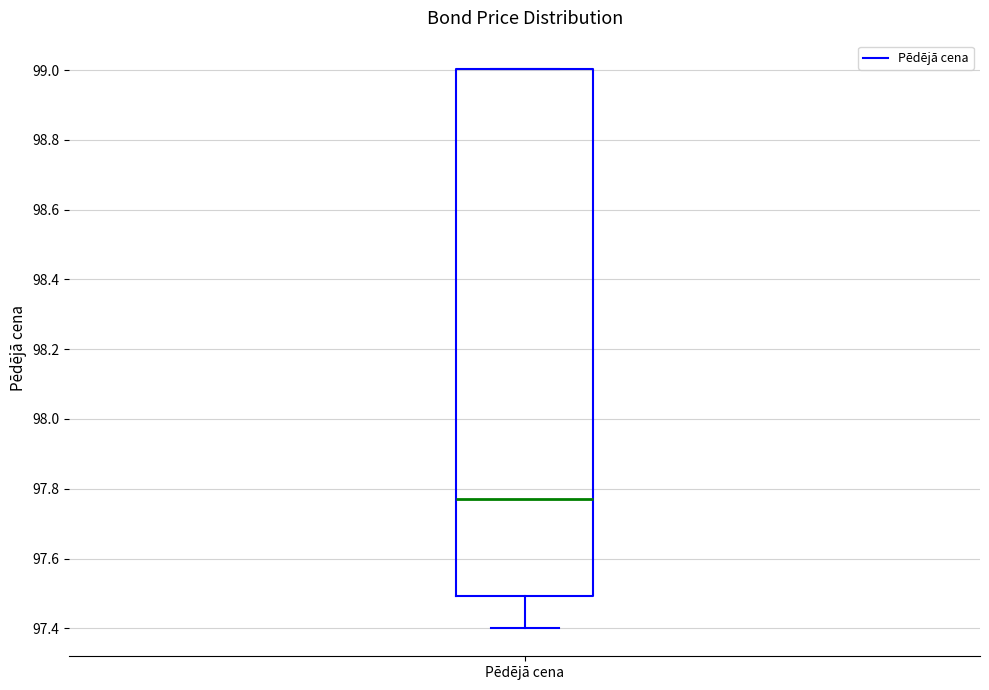

Transcribe this box plot: give where the median line is, the range the box spans, and where the two whiskers end, as read against the y-axis. The values are not printed on the chart, so give them approximately, as read against the axis.

median 97.76, box 97.50 to 99.00, whiskers 97.40 to 99.00